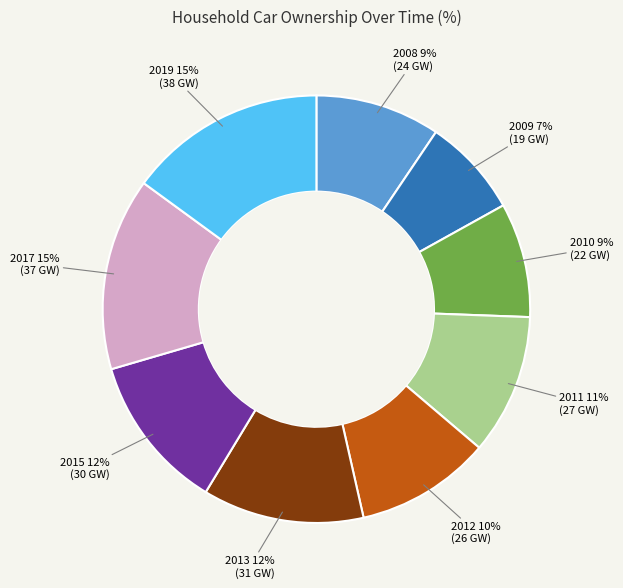

How many slices are in this pie chart?

9